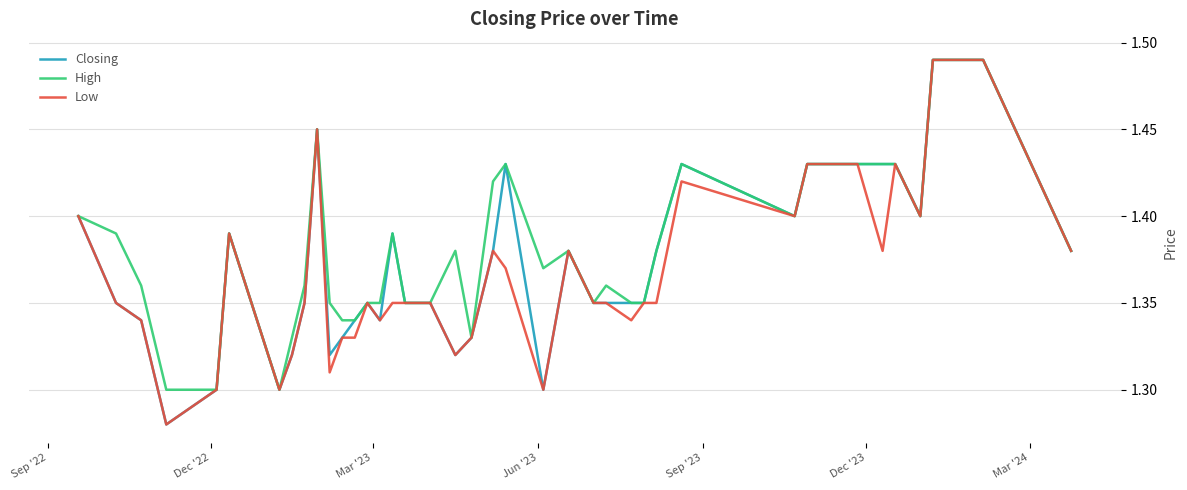

Does the chart have visible grid lines?

Yes